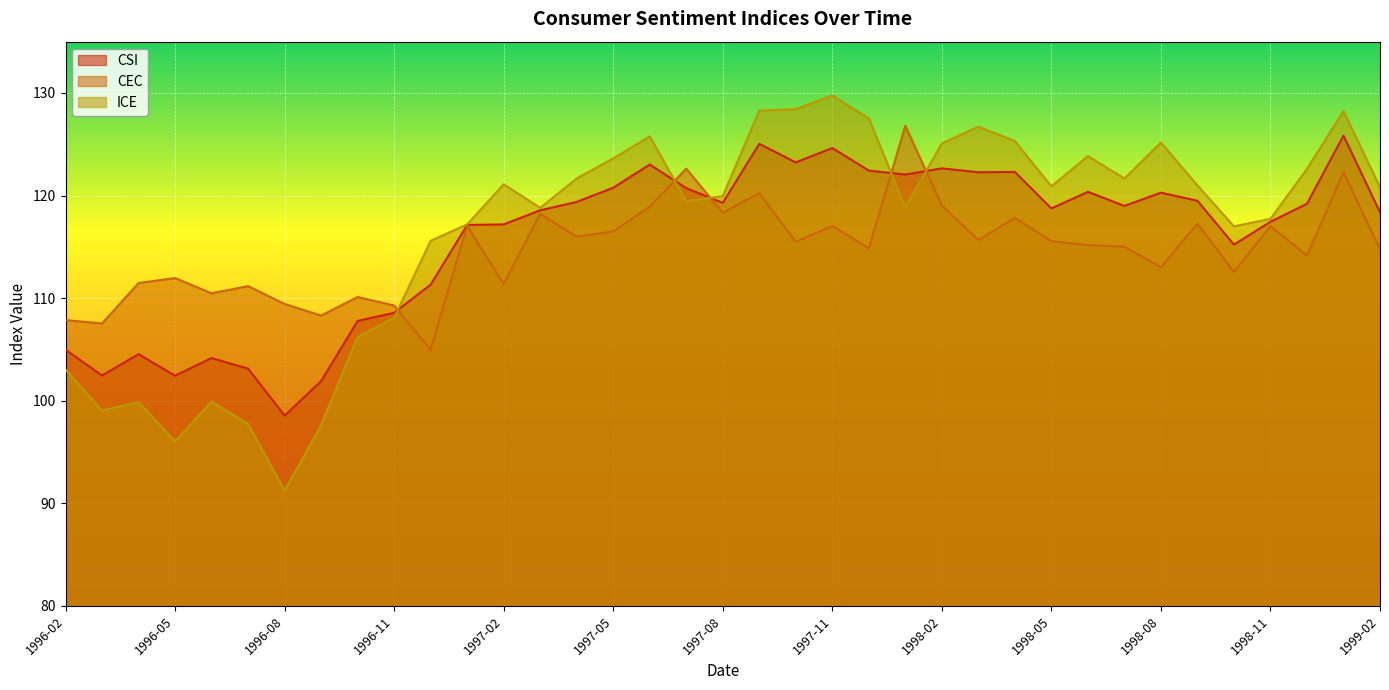

What is the label of the 36th point from the left?

1999-01